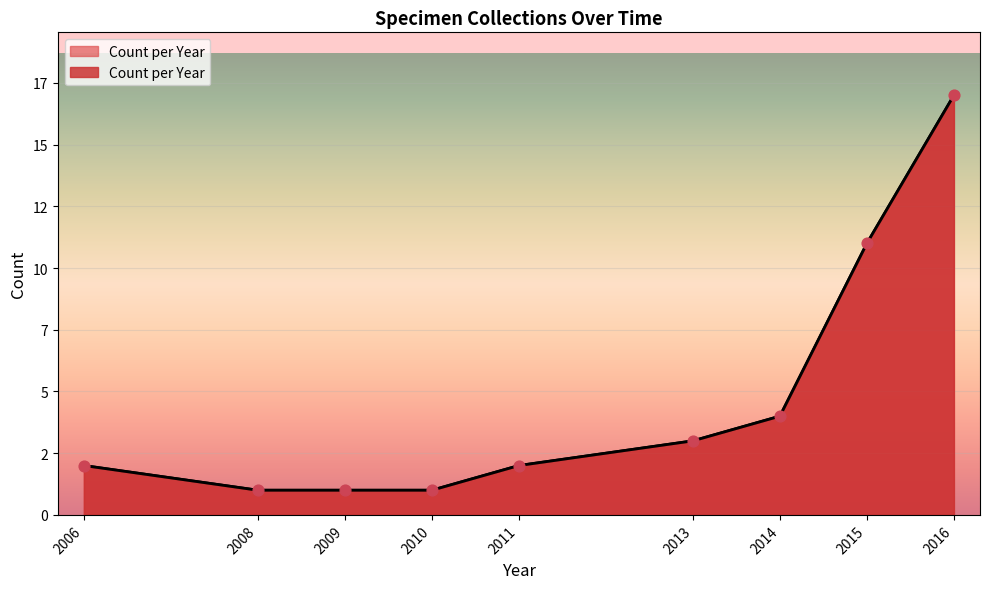

Between 2010 and 2011, which is larger?

2011